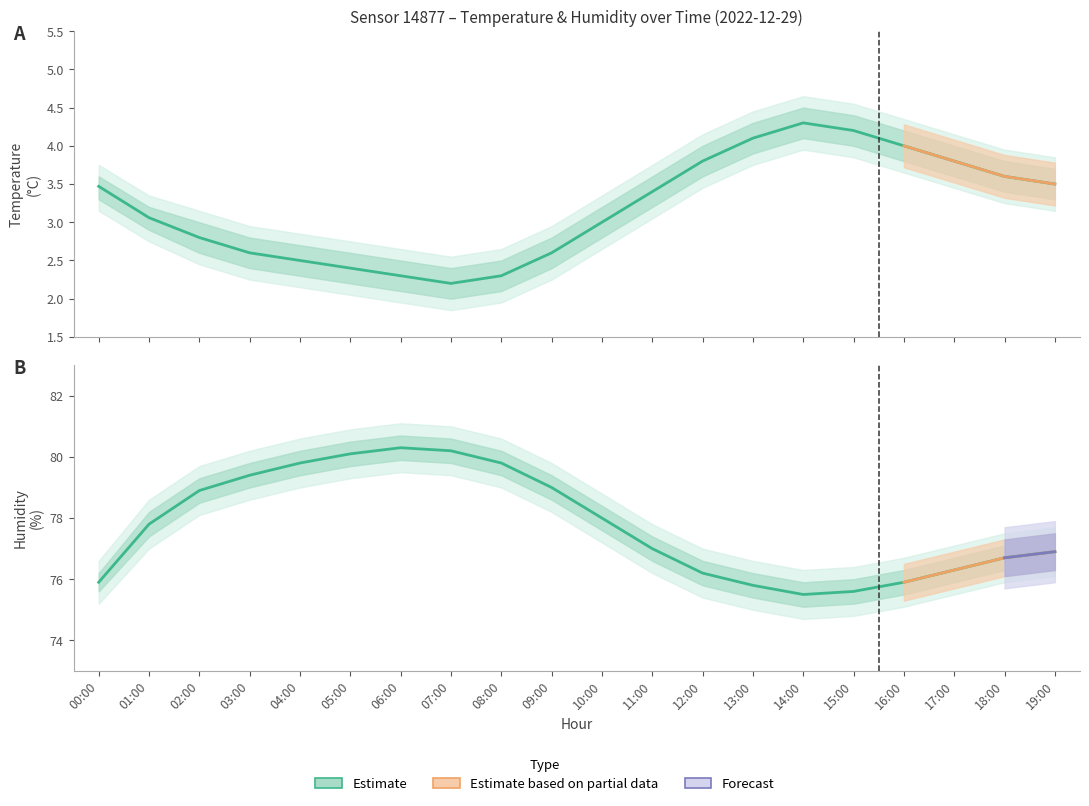

The humidity_high series shows 78.4 at 10:00. True or false?

True